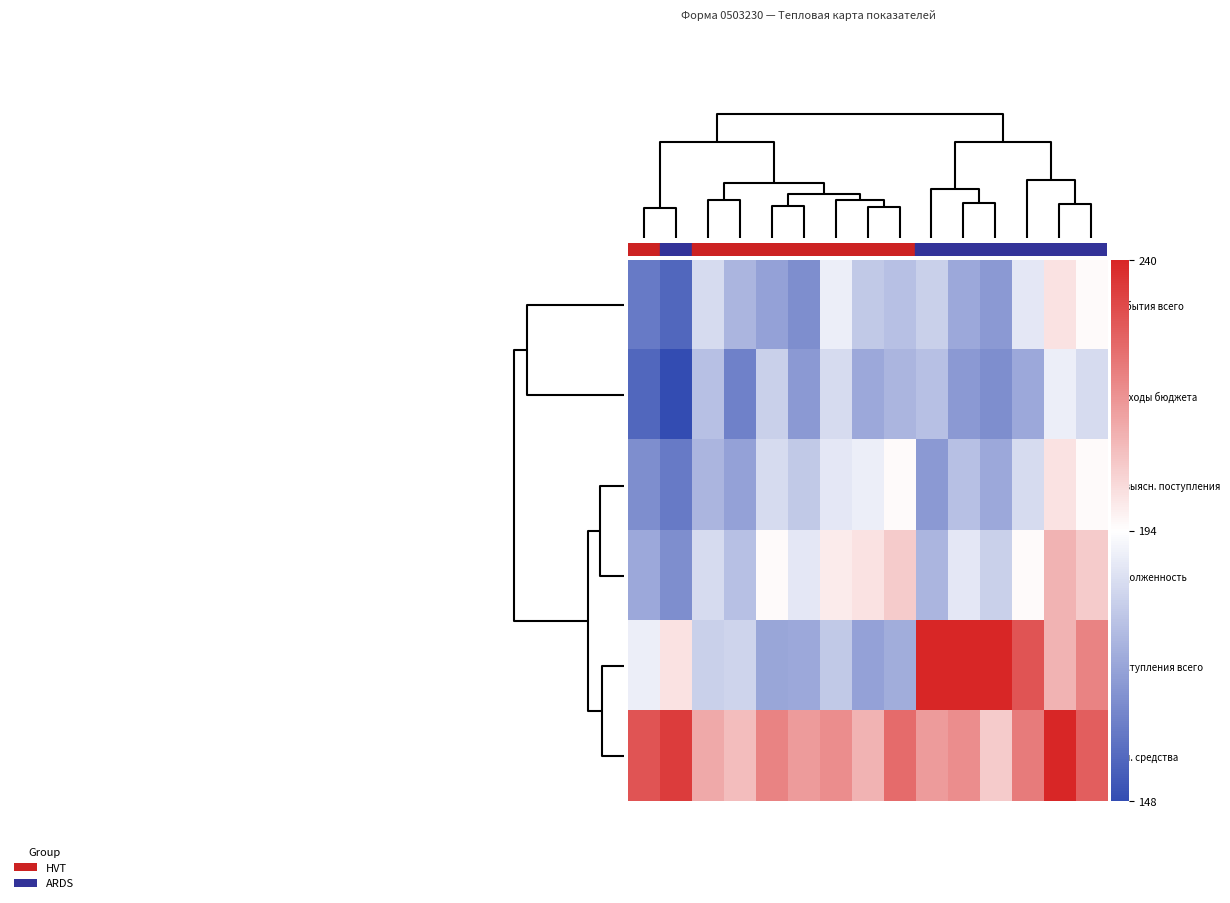

Reading right to left, list all the values displayed in this chart.

Выбытия всего: 195	200	188	168	172	182	178	180	190	165	170	175	185	155	160
Расходы бюджета: 185	190	172	165	168	178	175	172	185	168	182	162	178	148	155
Невыясн. поступления: 195	200	185	172	178	168	195	190	188	180	185	170	175	160	165
Задолженность: 205	210	195	182	188	175	205	200	198	188	195	178	185	165	172
Поступления всего: 220	210	230	250	240	260	173	170	180	172	171	183	182	200	190
Осн. средства: 228	240	222	205	218	215	225	210	218	215	220	208	212	235	230